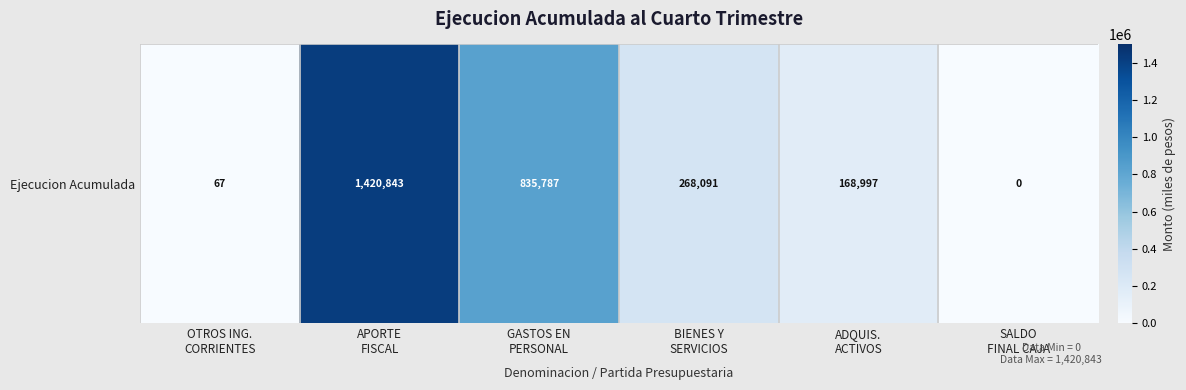

True or false: the data shows 67 at OTROS ING.
CORRIENTES.

True